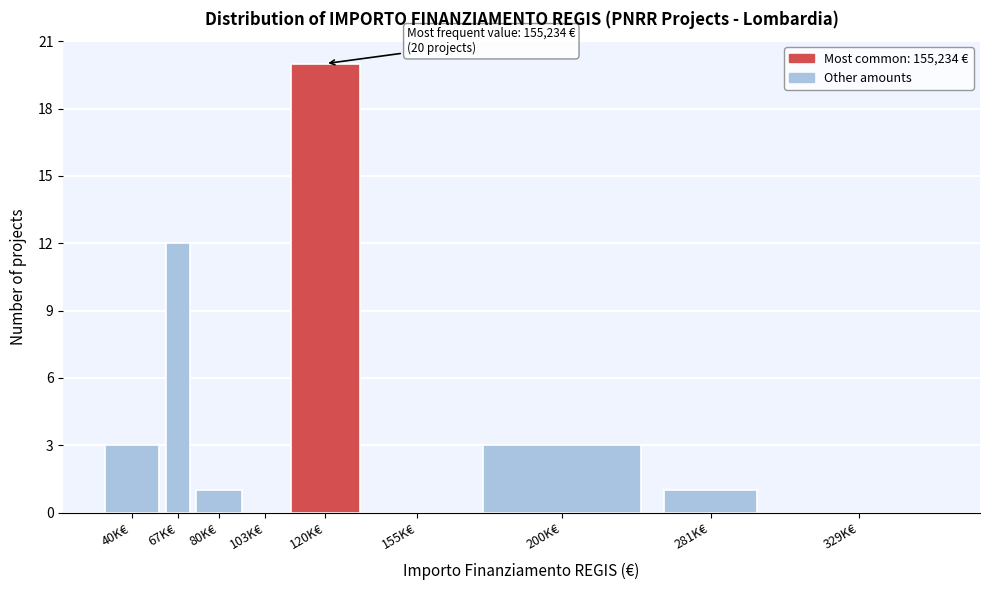

Reading left to right, list all the values displayed in this chart.

40K€=3	67K€=12	80K€=1	103K€=0	120K€=20	155K€=0	200K€=3	281K€=1	329K€=0